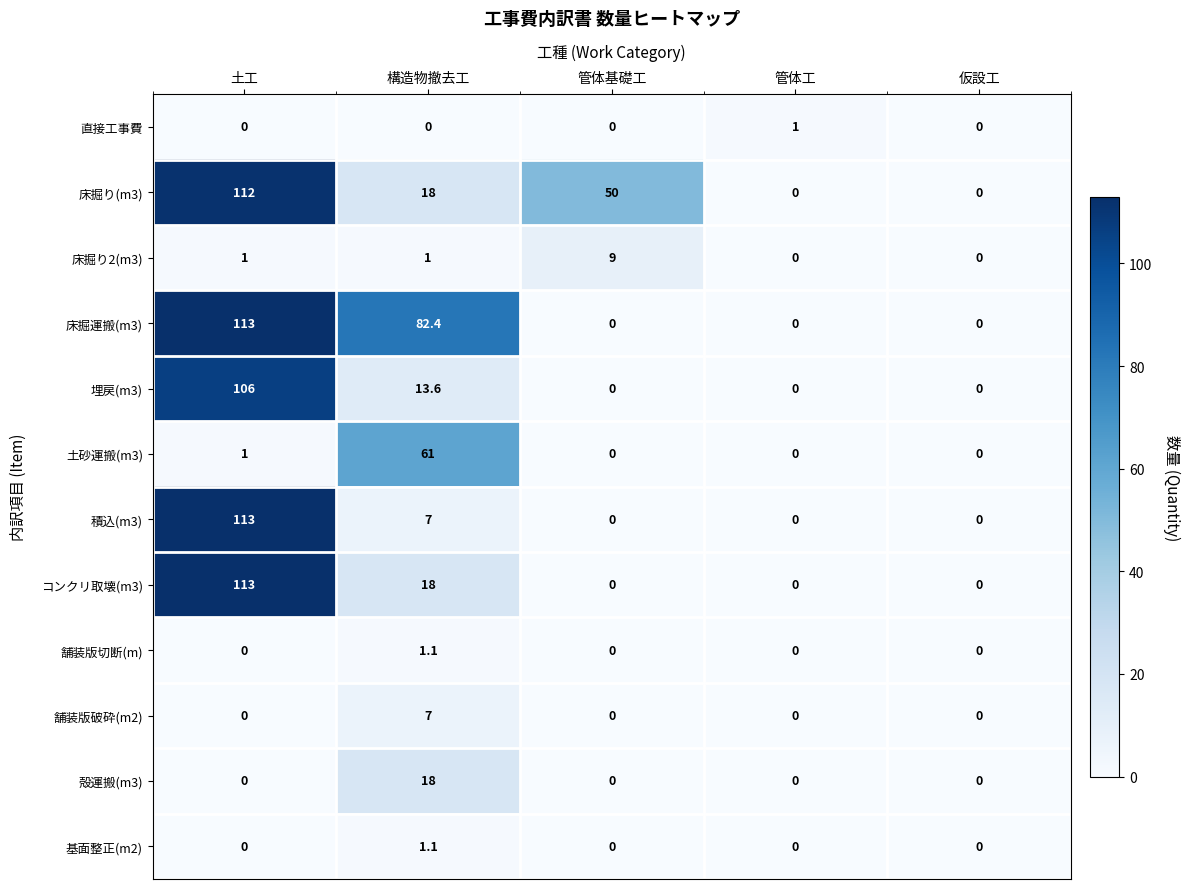

What is the average value of the 舗装版破砕(m2) series?

1.4